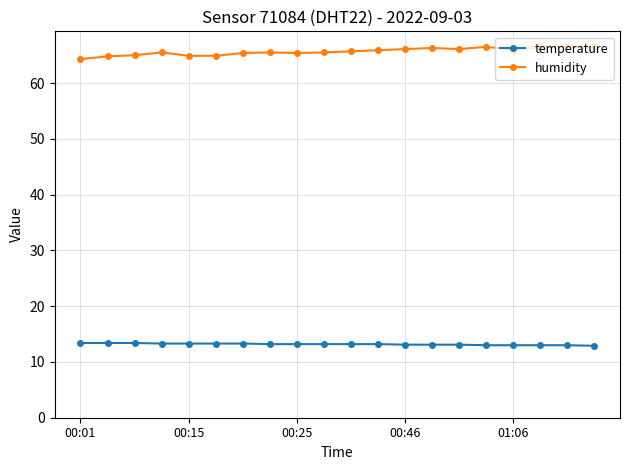

True or false: humidity and temperature cross at least once.

False